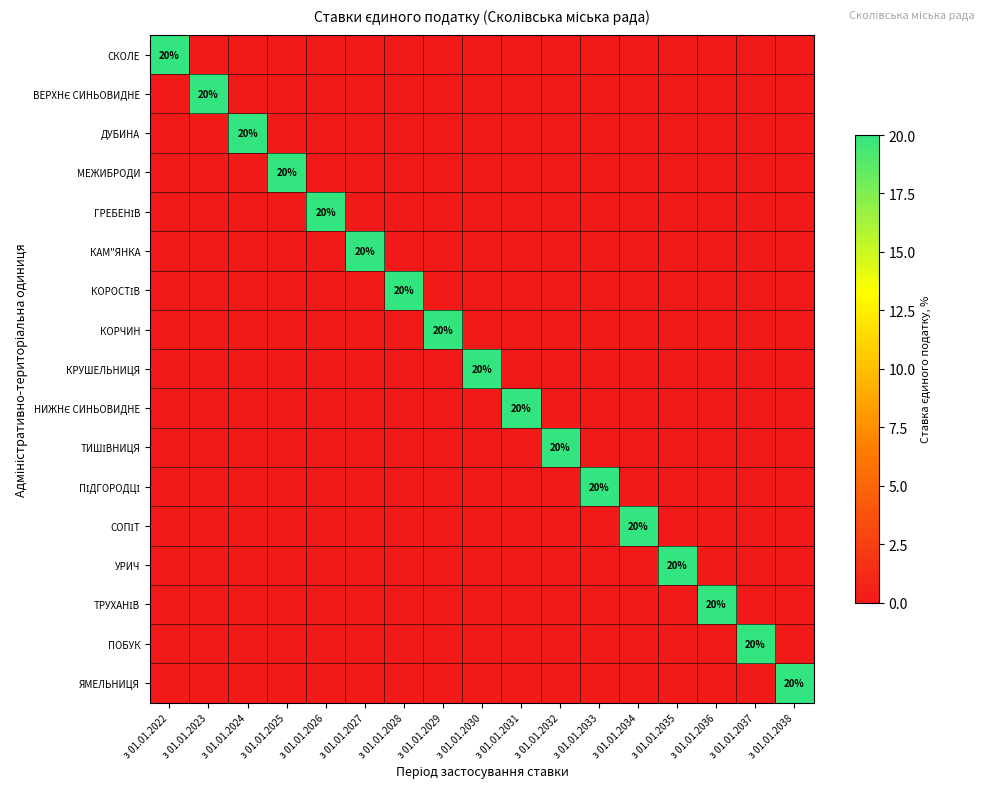

Which series has the widest spread of values?

СКОЛЕ